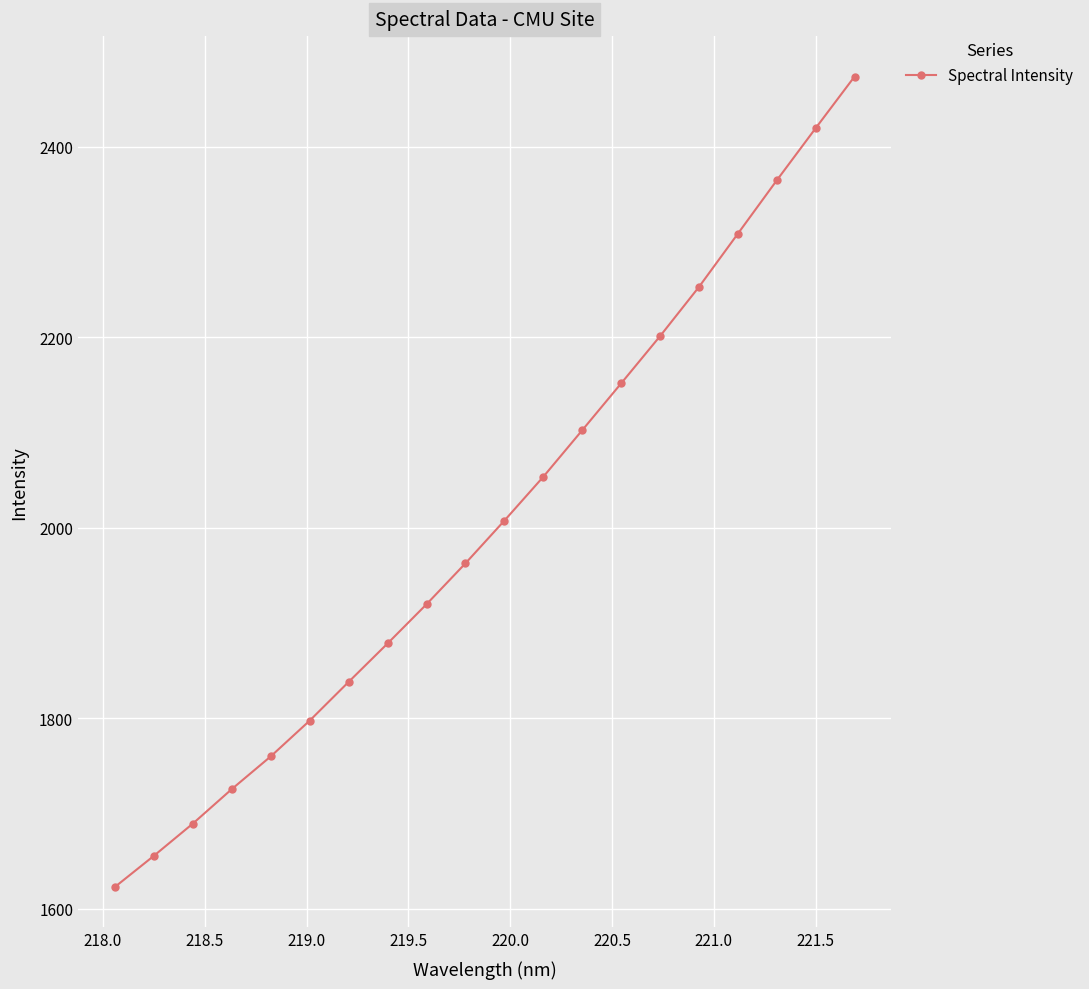

Reading right to left, extract all data points from this chart.

2473.4	2419.2	2364.5	2308.5	2252.6	2201.0	2151.4	2102.2	2053.4	2007.4	1962.5	1919.6	1878.5	1838.1	1797.5	1760.0	1725.6	1689.4	1655.6	1623.0